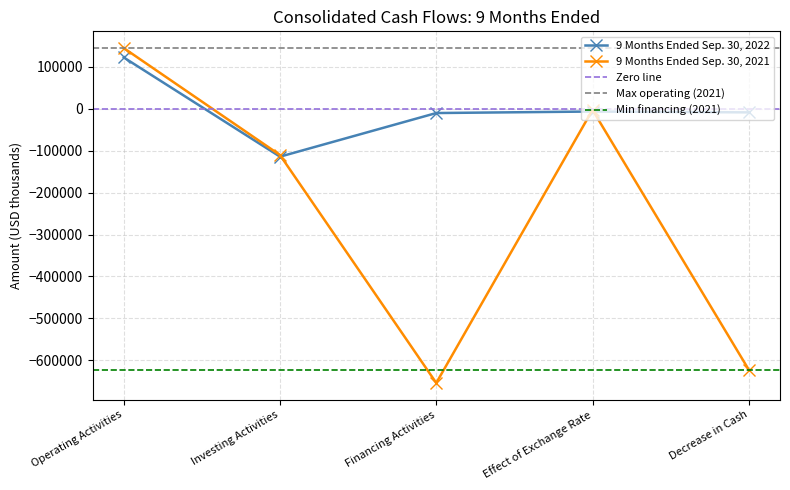

What is the value of the 9 Months Ended Sep. 30, 2021 point at the 3rd from the left?

-653973